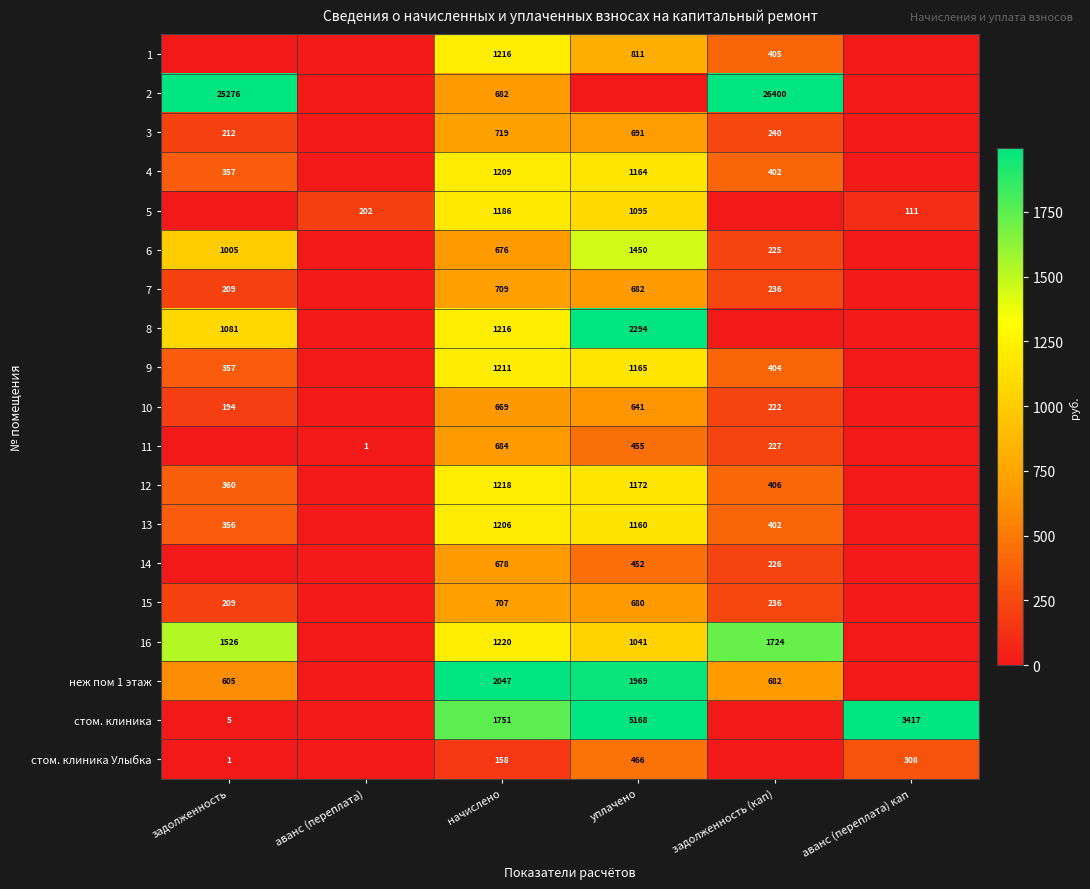

What is the sum of the 10 values at задолженность and начислено?

863